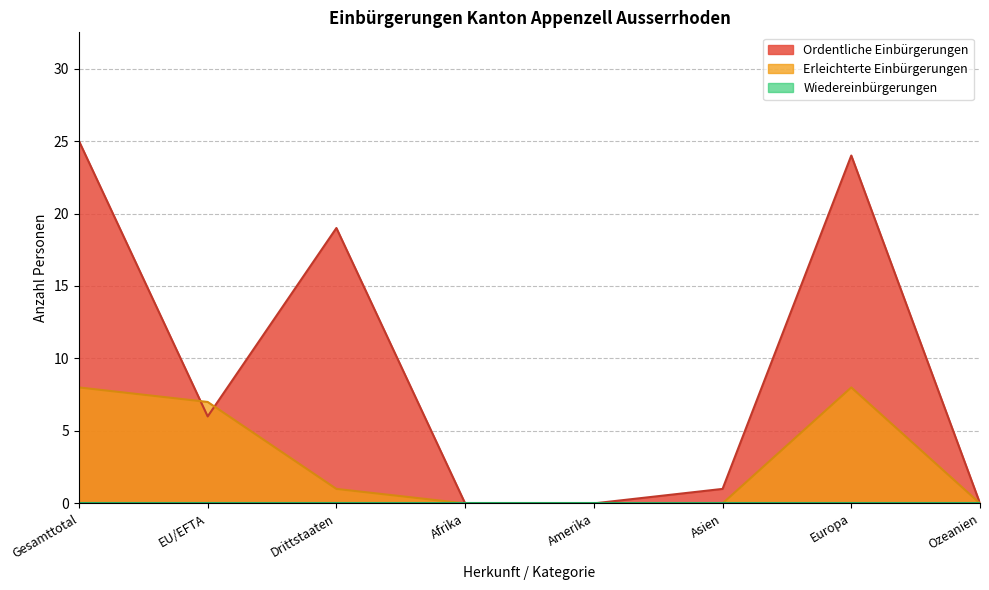

At which category does Total Einbürgerungen reach its first local valley?

EU/EFTA